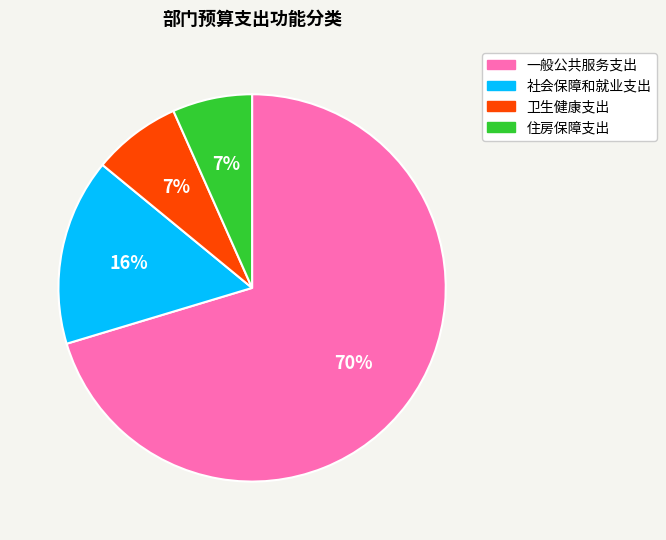

To the nearest percent, what portion does 社会保障和就业支出 represent?

16%